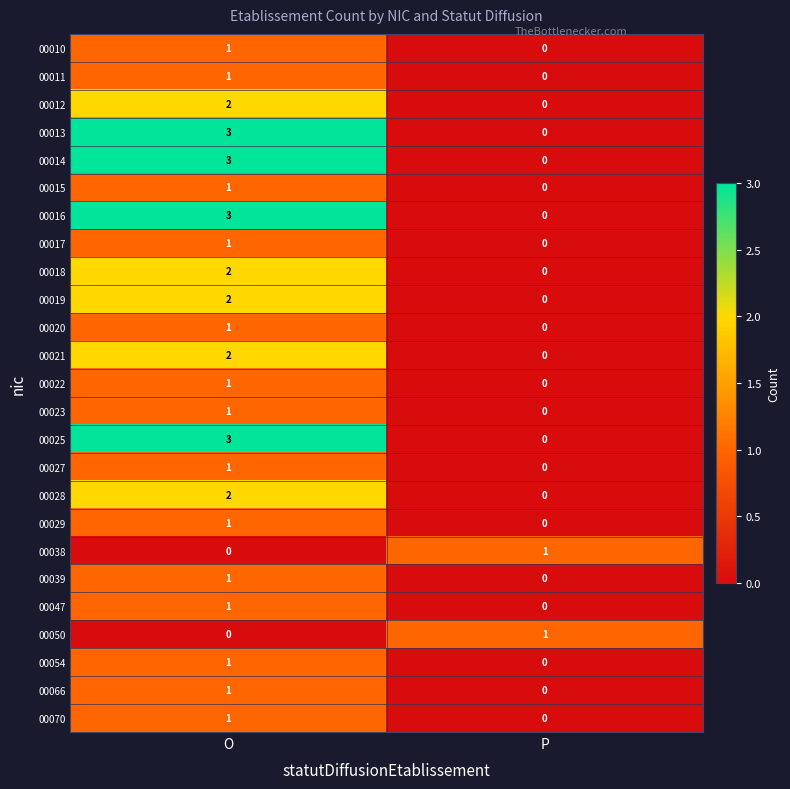

How many data points in 00028 are less than 2?

1